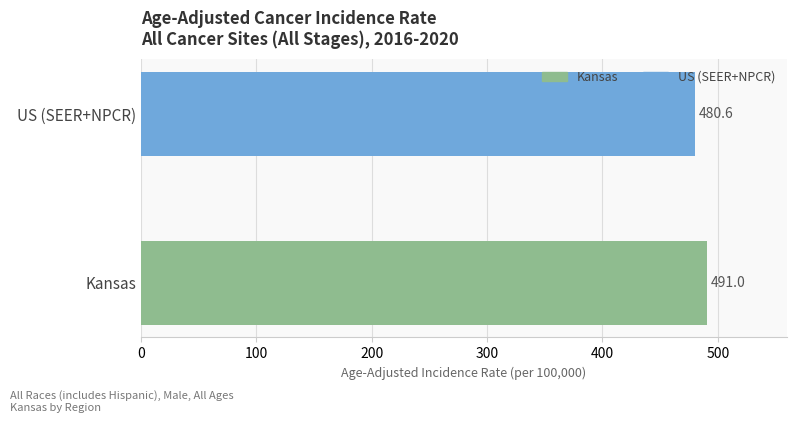

Rank the series by their average value, from lowest to highest.

US (SEER+NPCR), Kansas